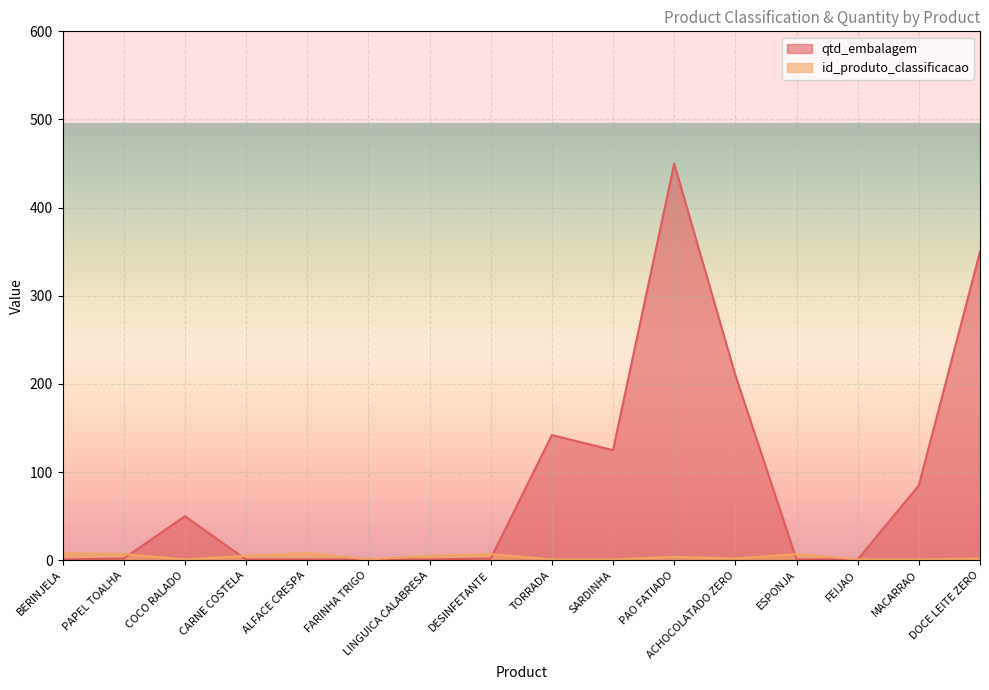

What is the smallest value displayed?

1